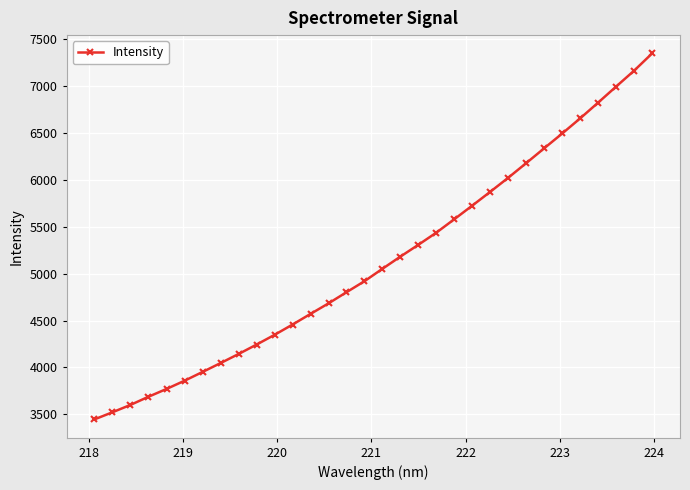

What is the value of the 30th point from the left?

6995.1